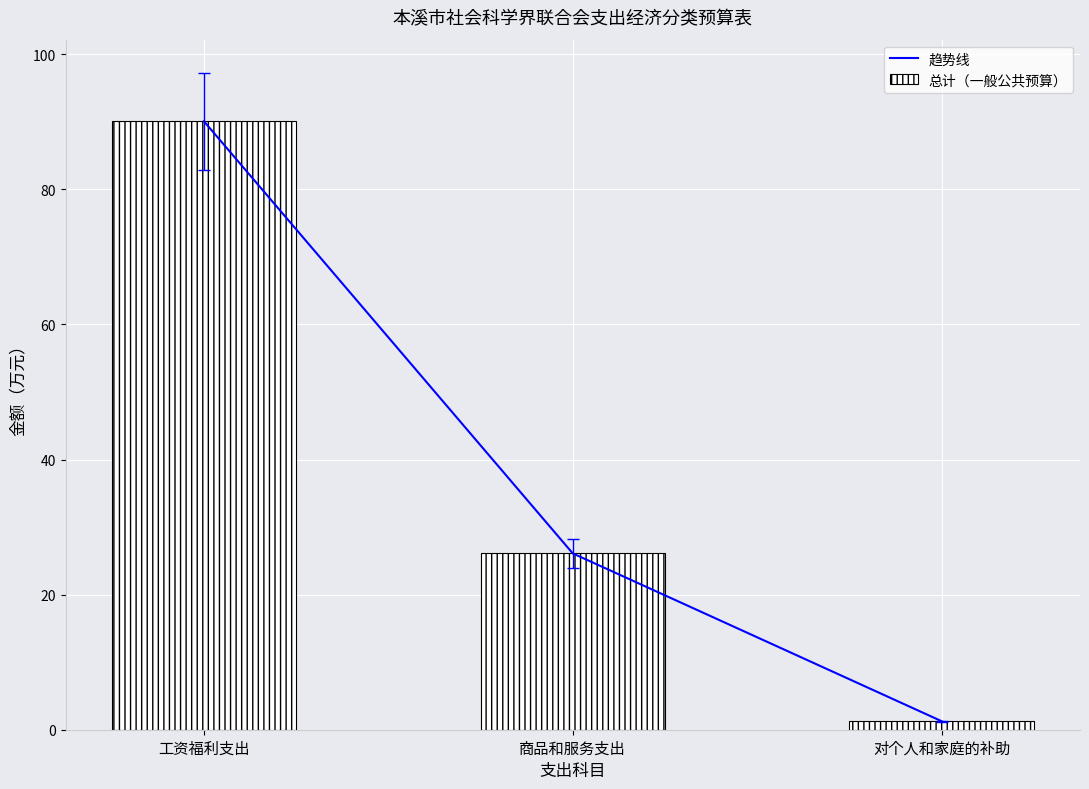

At 对个人和家庭的补助, list the series in order from smallest to largest.

趋势线, 总计（一般公共预算）